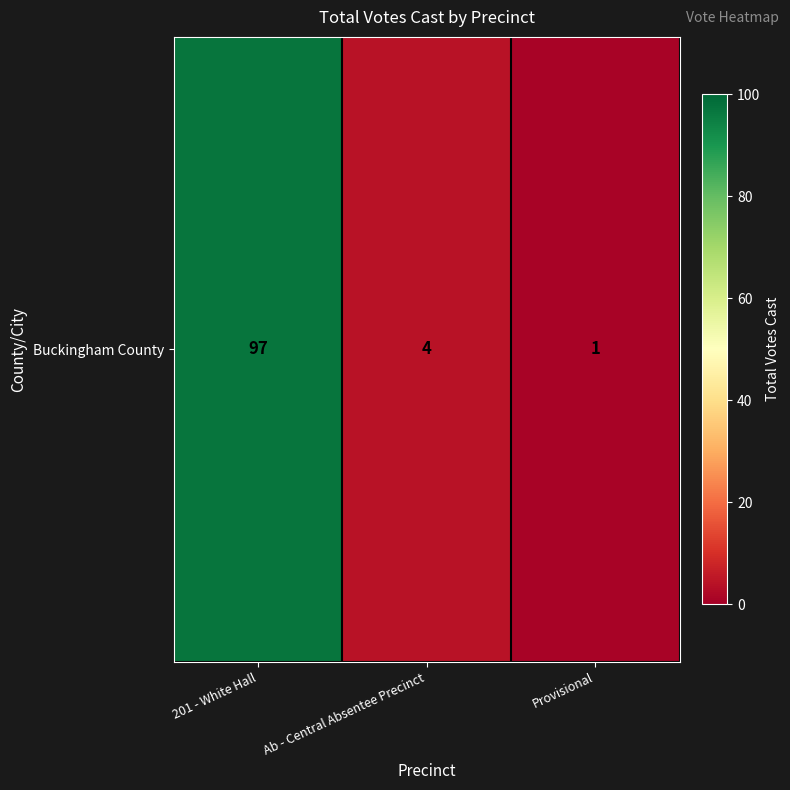

What is the maximum value shown in the chart?

97